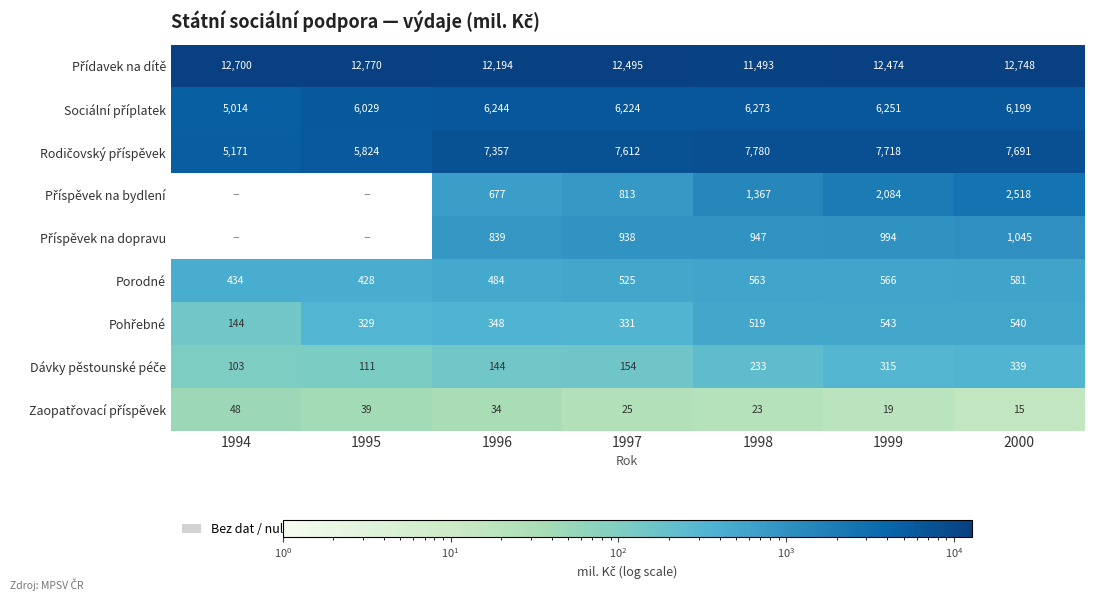

What is the total value across all series at 1996?

28321